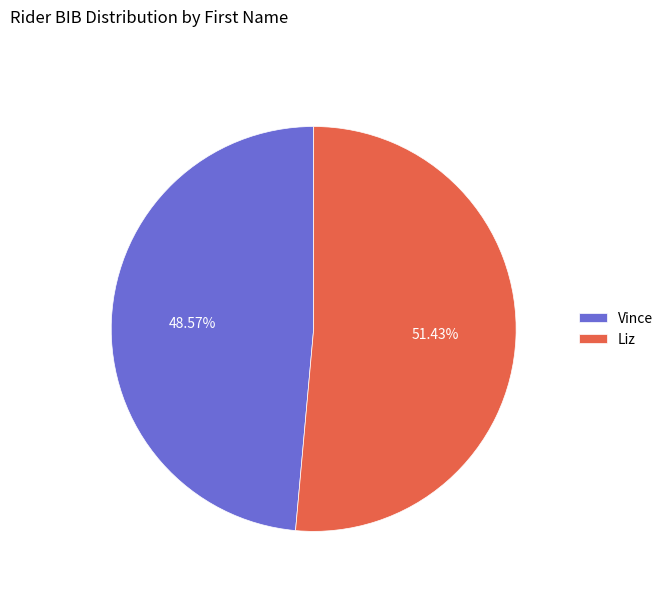

What is the largest slice in the pie chart?

Liz